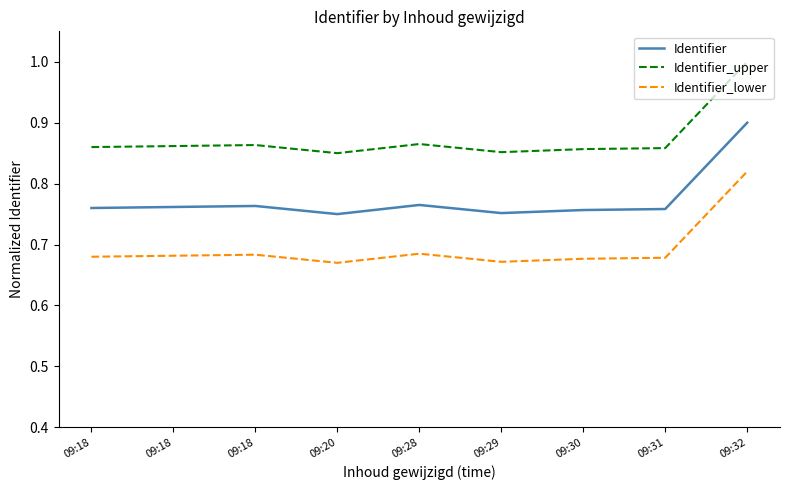

Reading right to left, transcribe all the data shown in this chart.

Identifier: 0.9	0.8	0.8	0.8	0.8	0.8	0.8	0.8	0.8
Identifier_upper: 1.0	0.9	0.9	0.9	0.9	0.8	0.9	0.9	0.9
Identifier_lower: 0.8	0.7	0.7	0.7	0.7	0.7	0.7	0.7	0.7